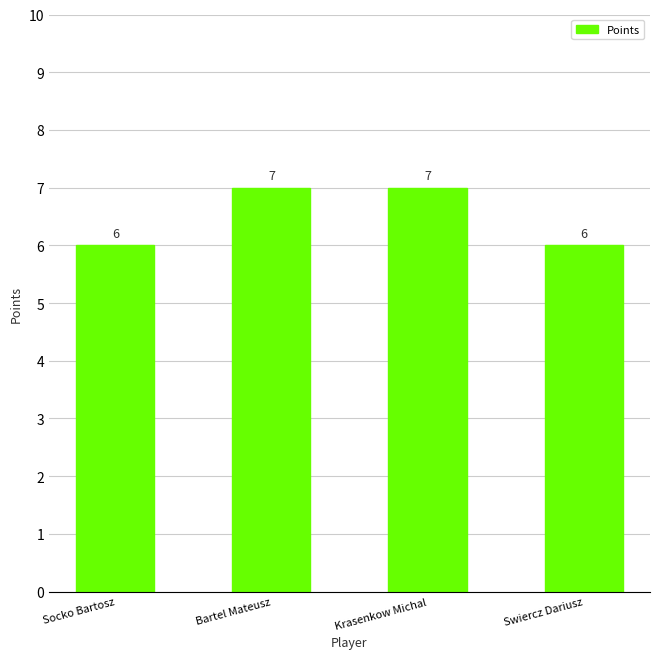

What is the ratio of the value at Swiercz Dariusz to the value at Krasenkow Michal?

0.9